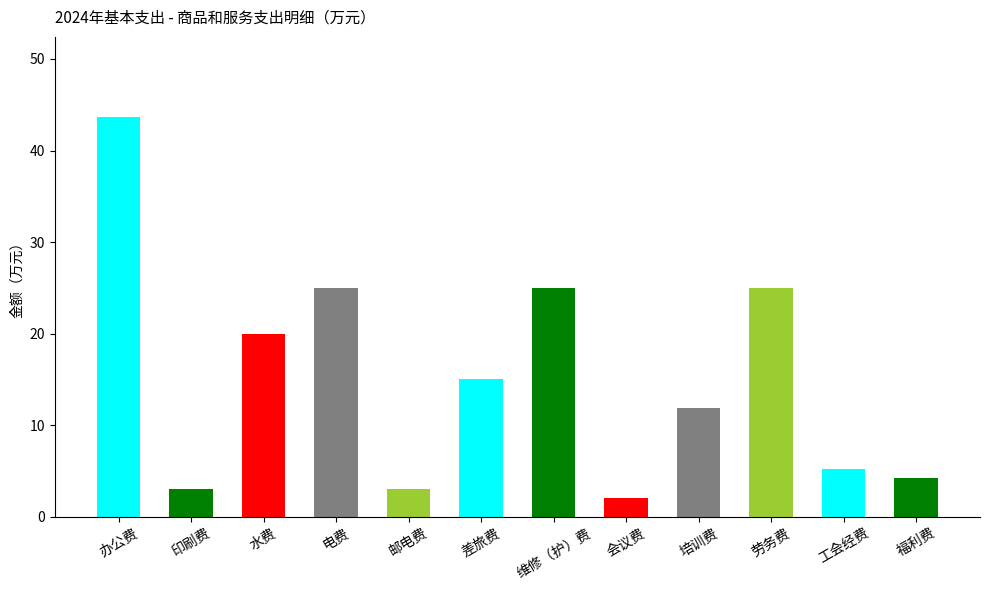

Reading left to right, list all the values displayed in this chart.

办公费=43.7	印刷费=3.0	水费=20.0	电费=25.0	邮电费=3.0	差旅费=15.0	维修（护）费=25.0	会议费=2.0	培训费=11.9	劳务费=25.0	工会经费=5.2	福利费=4.2